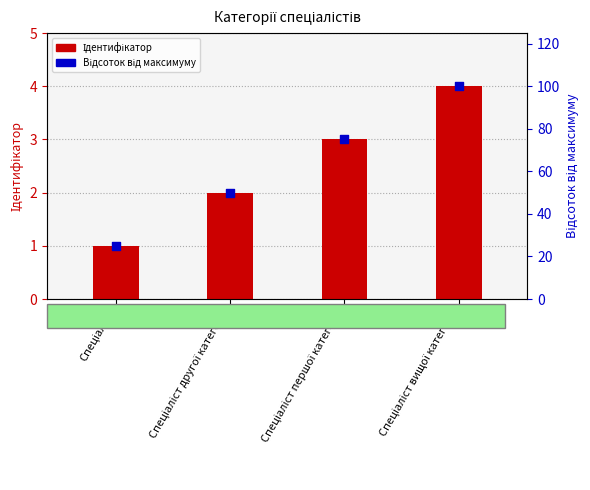

Which series reaches the minimum Y coordinate?

Ідентифікатор